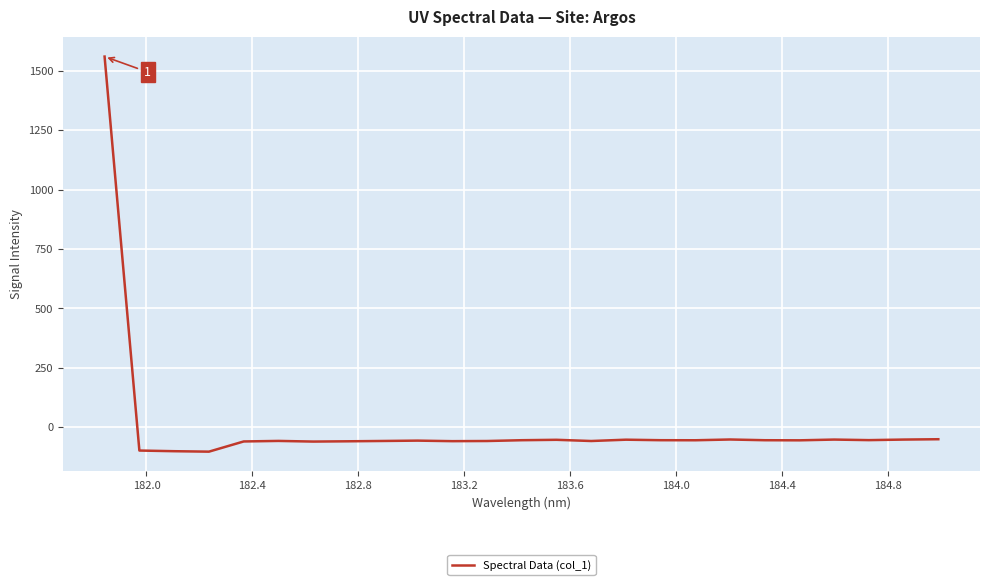

What is the greatest value displayed?

1559.9